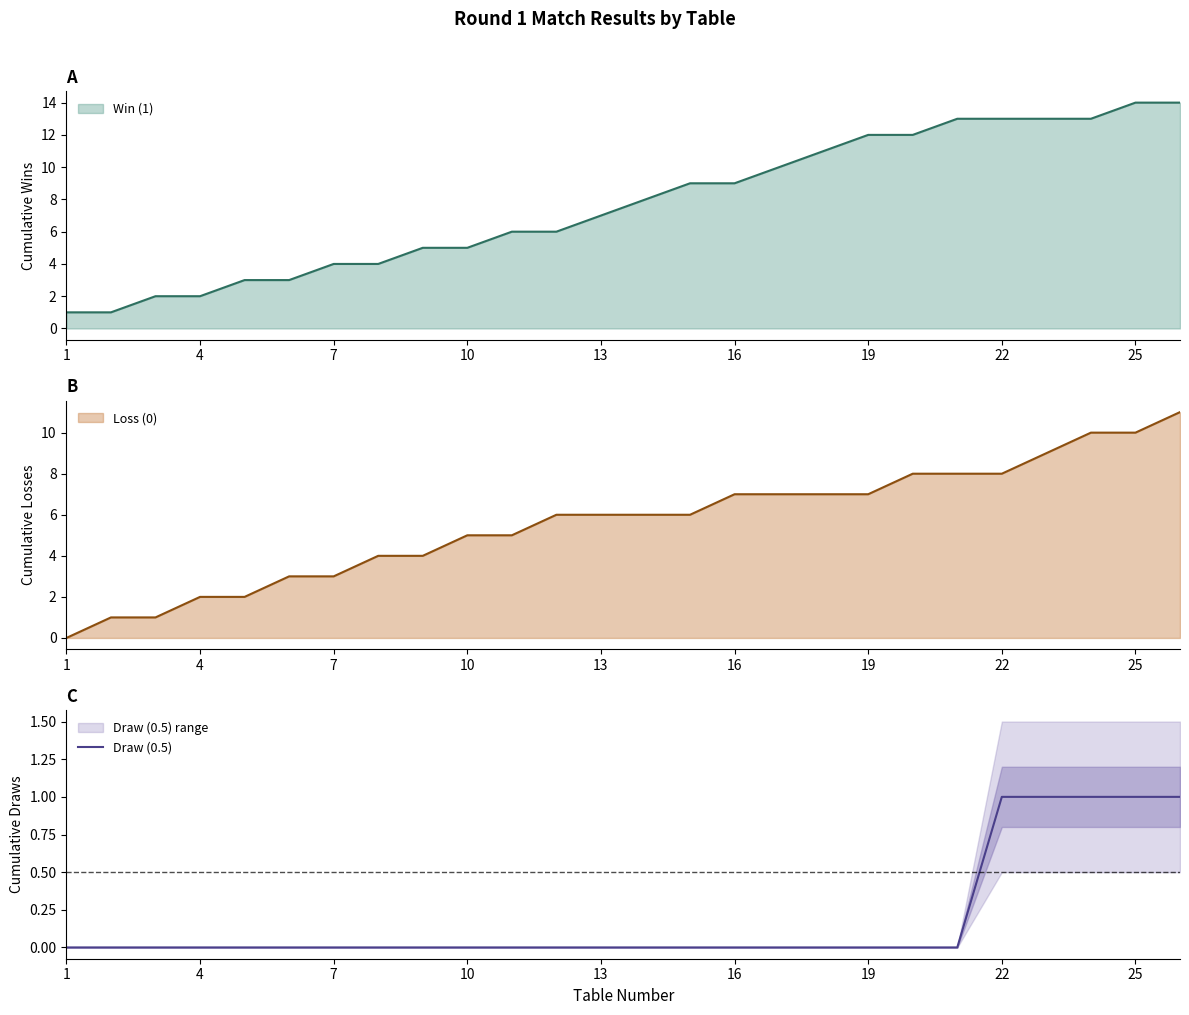

How many data points are above 0?

5